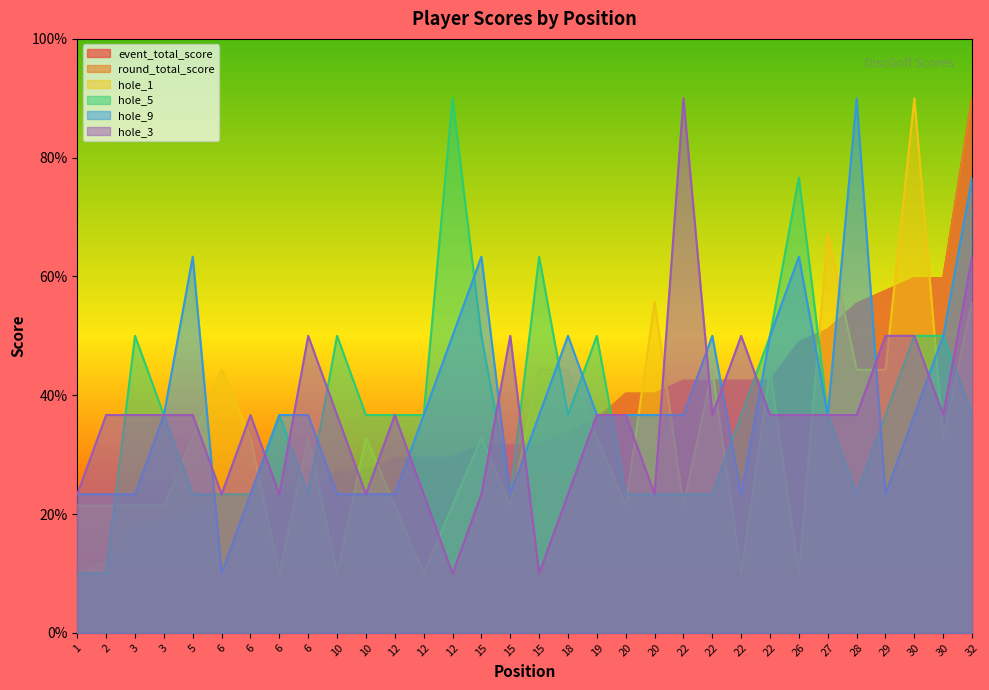

What is the difference between the maximum and minimum values in the hole_3 series?

80.0